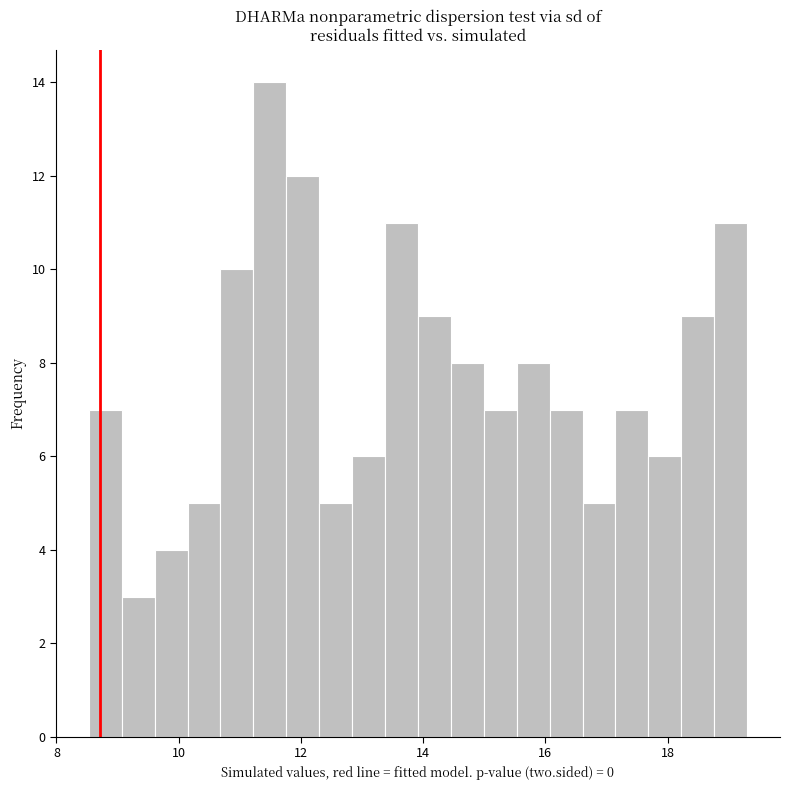

Read against the x-axis, roughly where is the centre of the tallest bar?

11.4